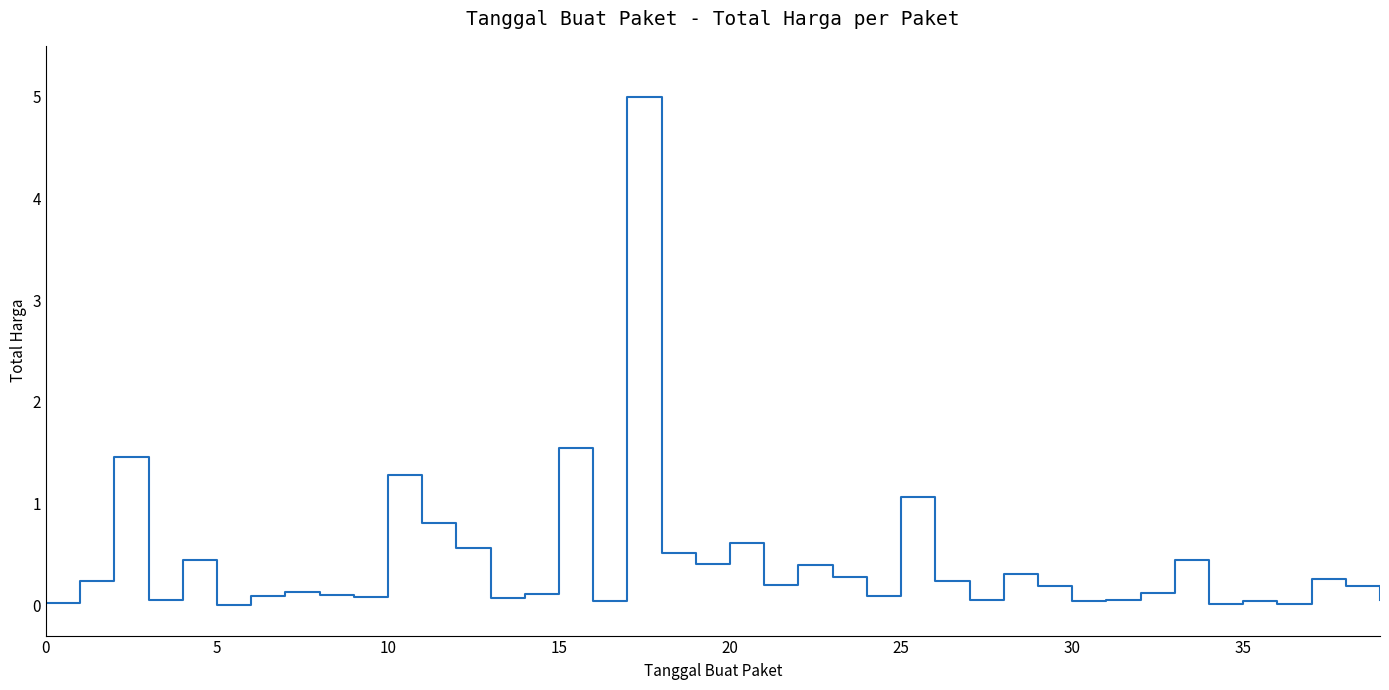

Does the chart have visible grid lines?

No